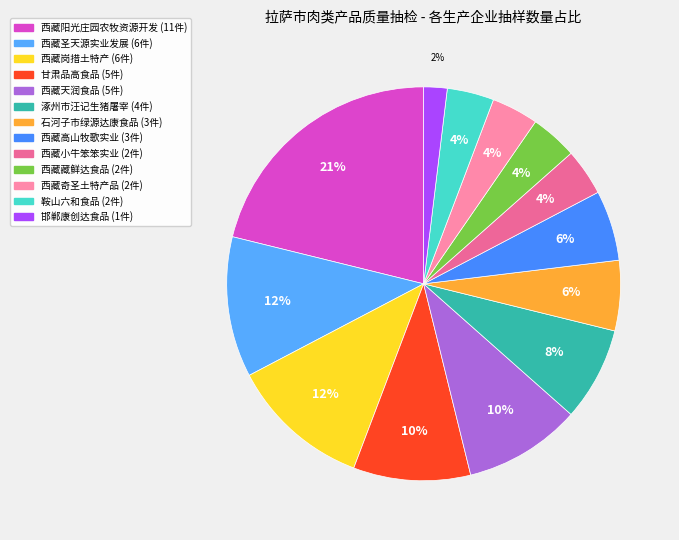

Count the number of slices in the pie.

13